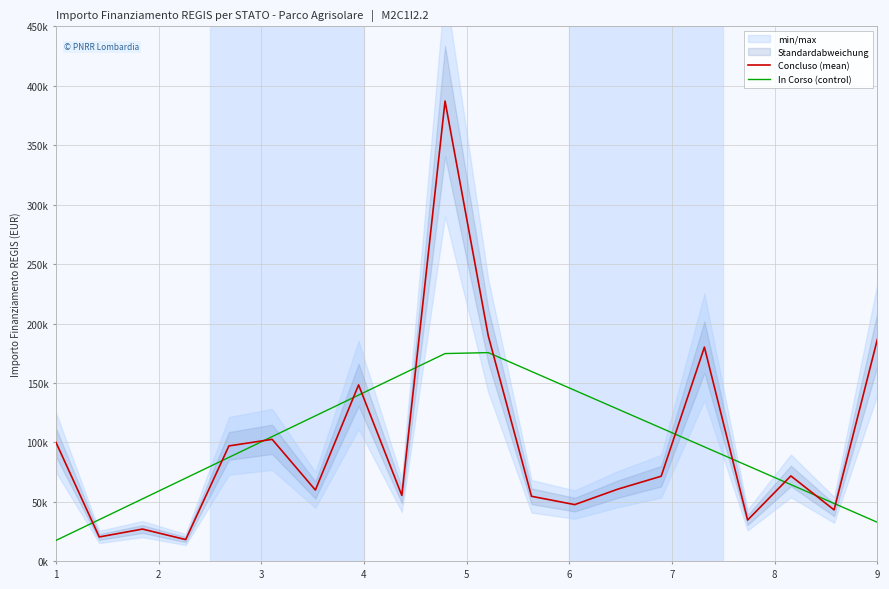

At 19, list the series in order from largest to smallest.

Concluso (mean), In Corso (control)